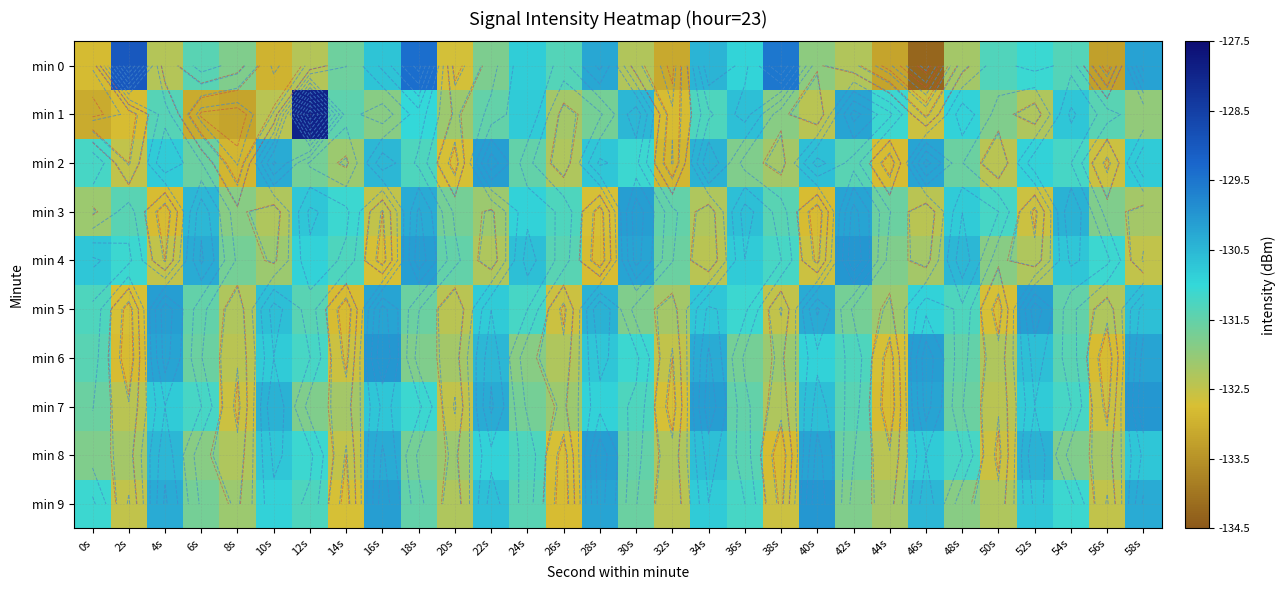

What is the approximate value of min 0 at 36s?

-130.9